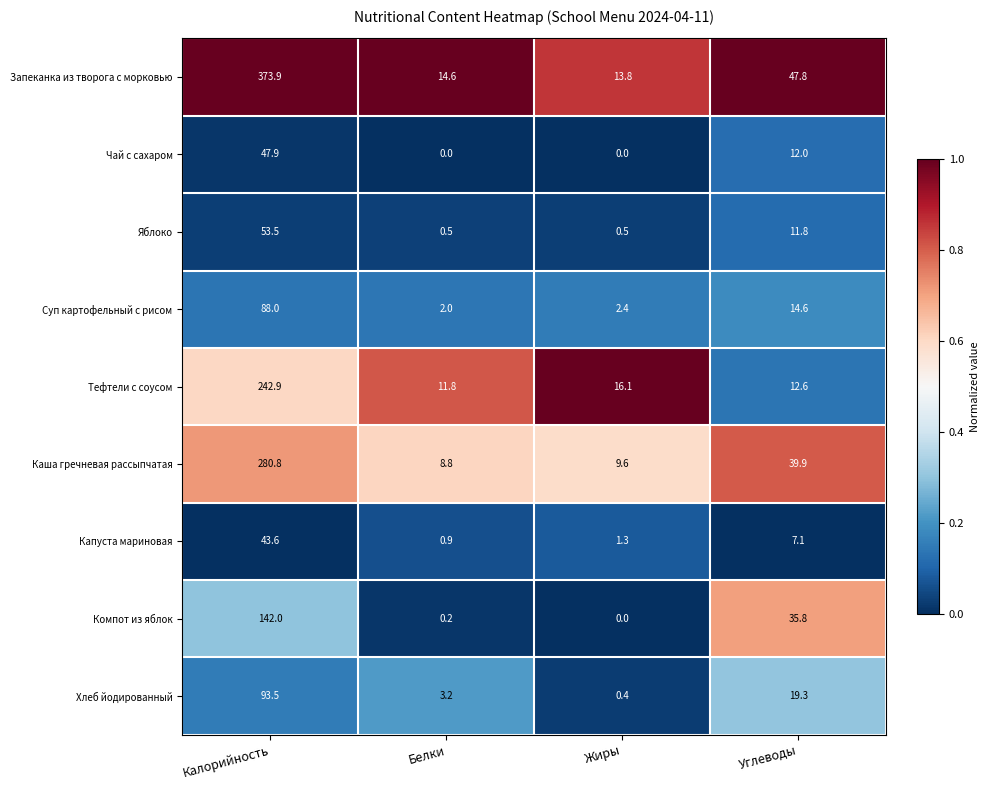

Where does the Запеканка из творога с морковью series first go above 47?

Калорийность